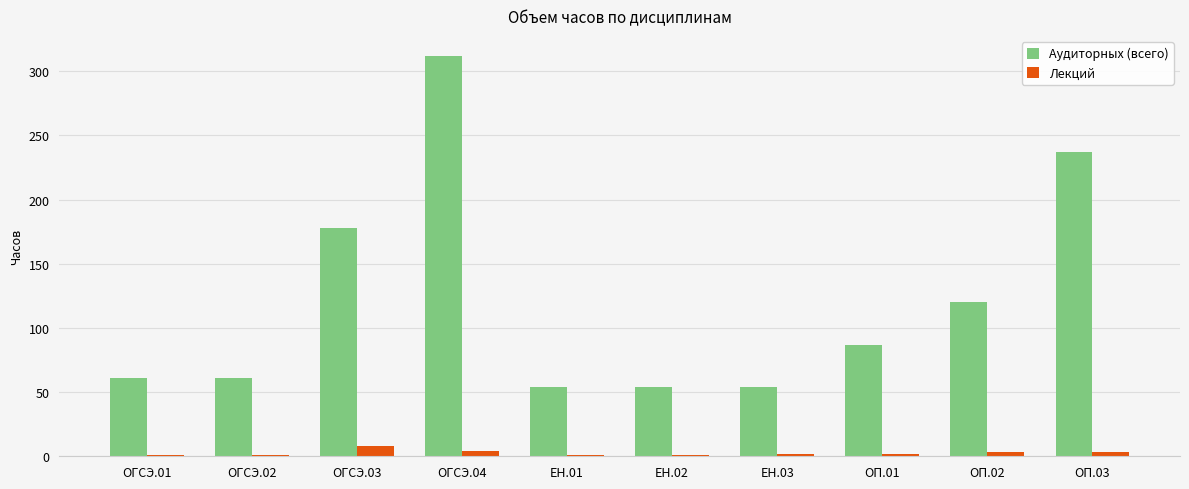

Is it true that Аудиторных (всего) equals 52 at ОП.02?

False